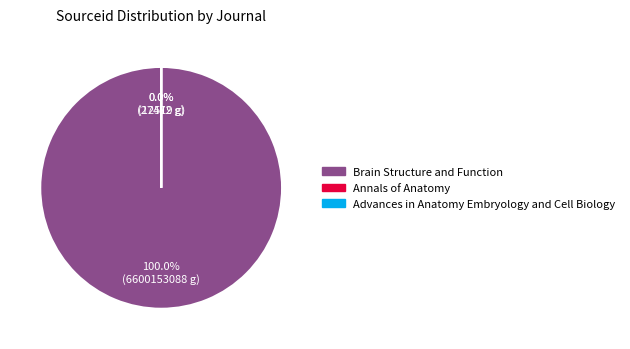

What percentage do Advances in Anatomy Embryology and Cell Biology and Brain Structure and Function together represent?

100.0%